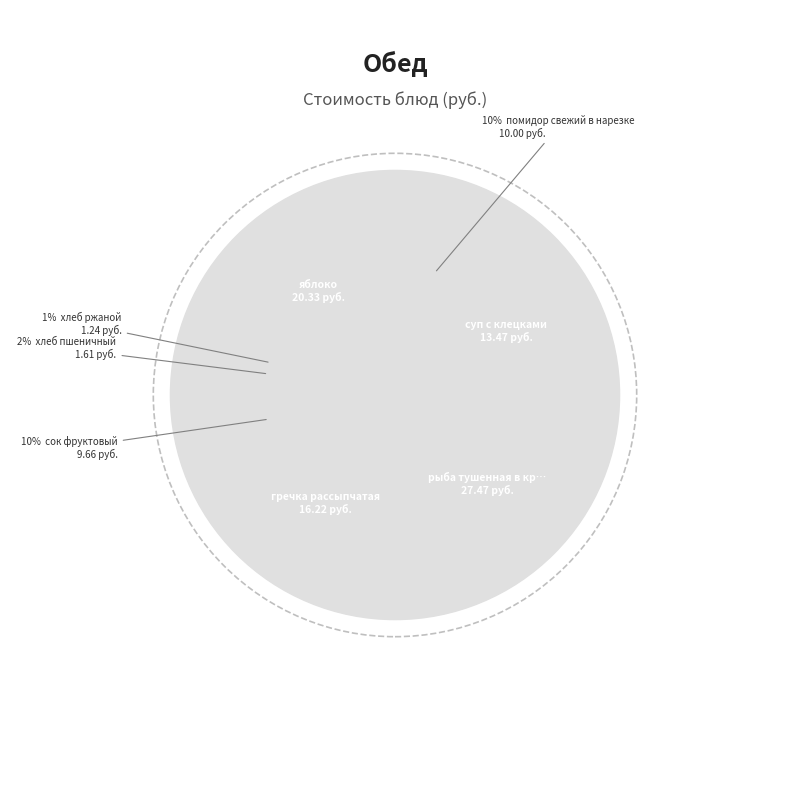

True or false: яблоко accounts for 20% of the total.

True